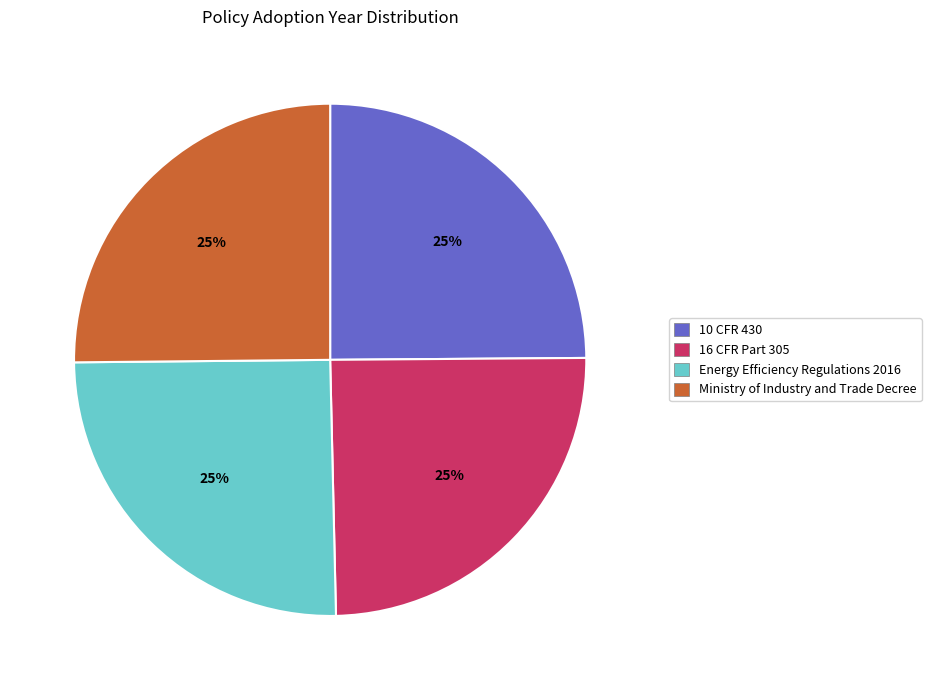

What is the ratio of the value at 10 CFR 430 to the value at 16 CFR Part 305?

1.0